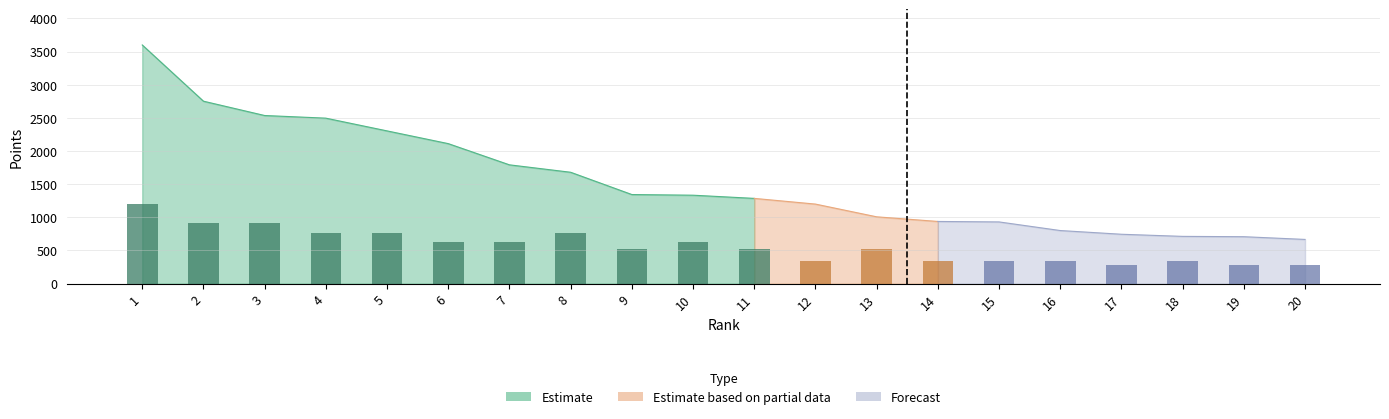

Which category has the highest value across all series?

1